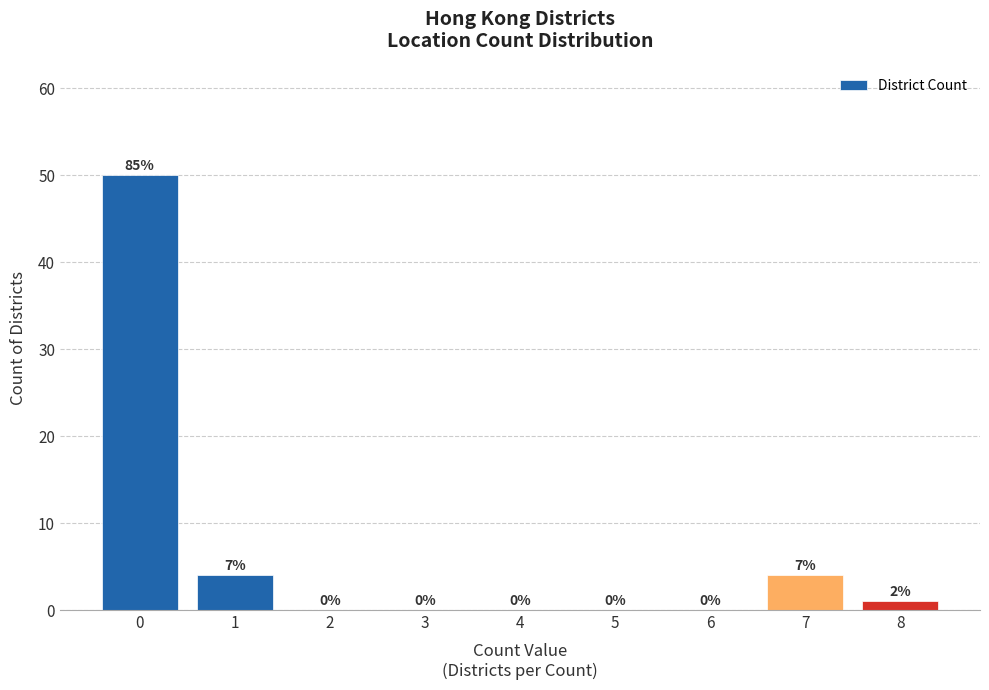

Reading left to right, list all the values displayed in this chart.

0=50	1=4	2=0	3=0	4=0	5=0	6=0	7=4	8=1